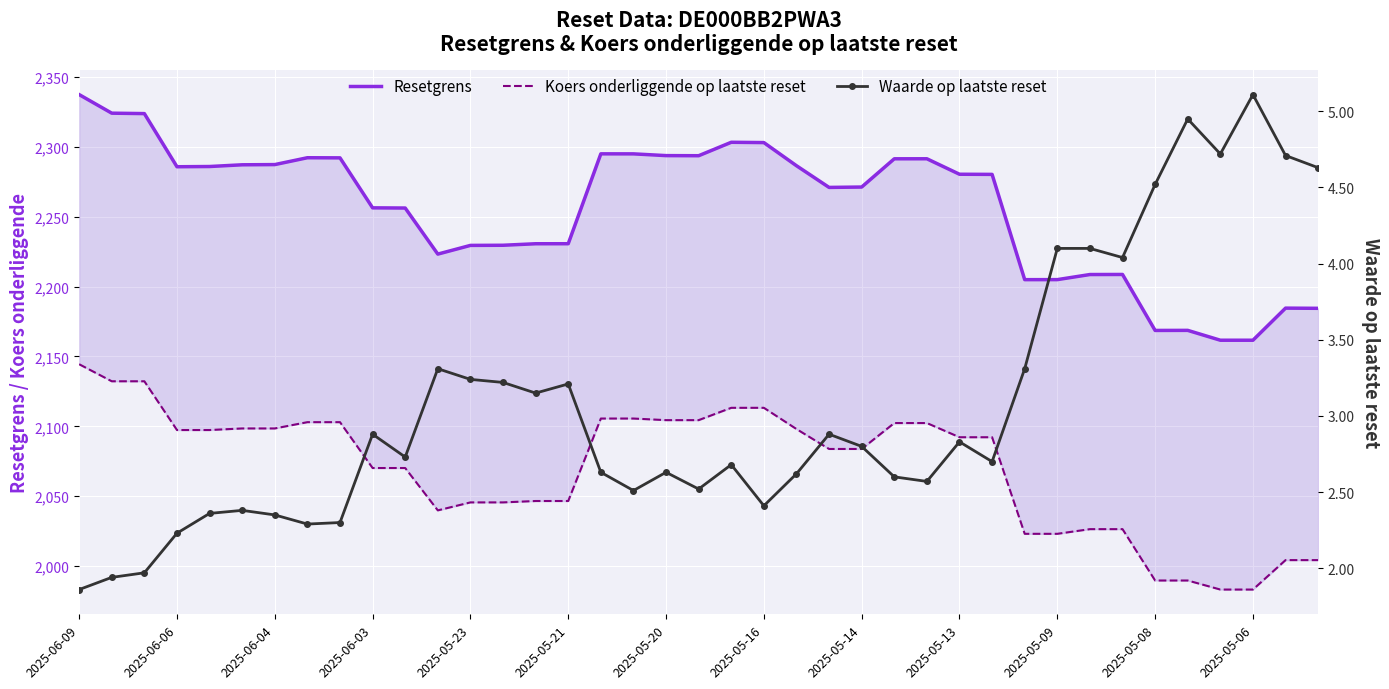

What is the spread (max minus min) of values at 31?

2204.5